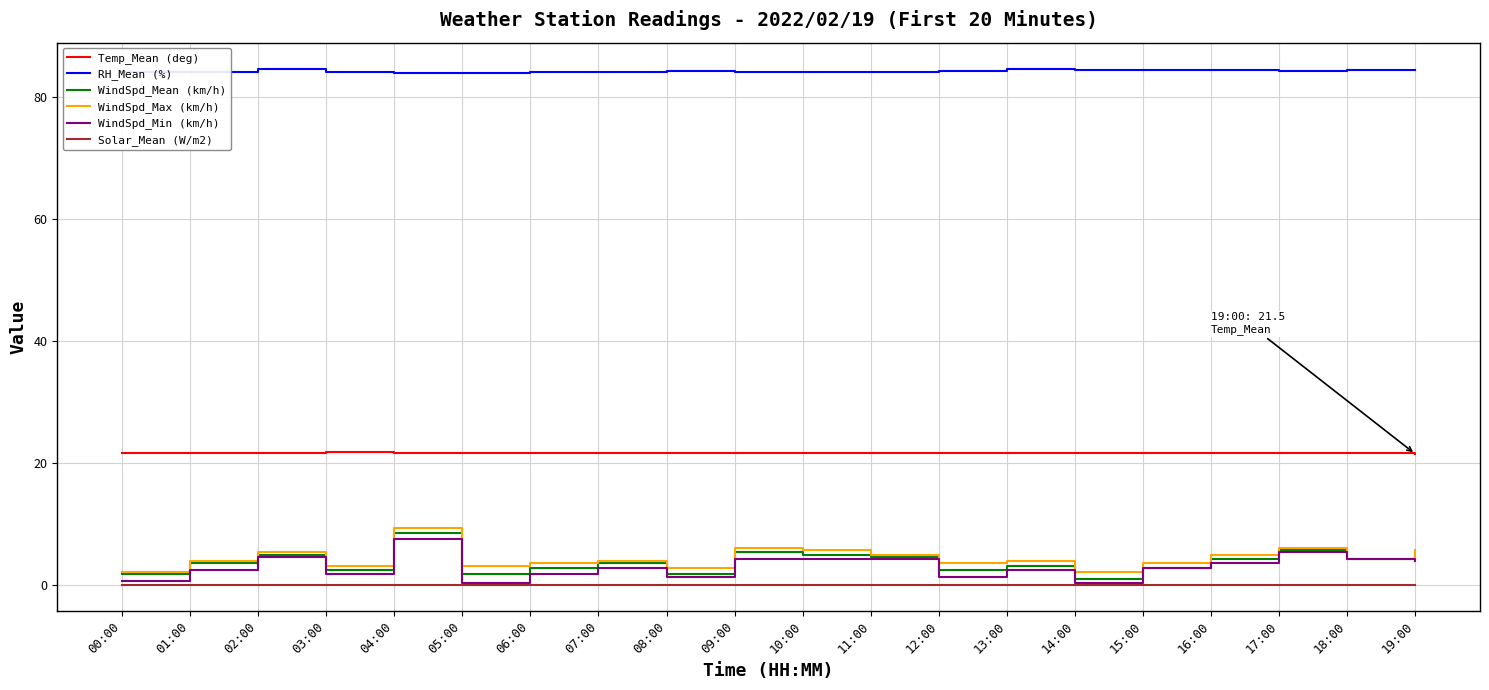

True or false: RH_Mean (%) and WindSpd_Max (km/h) cross at least once.

False